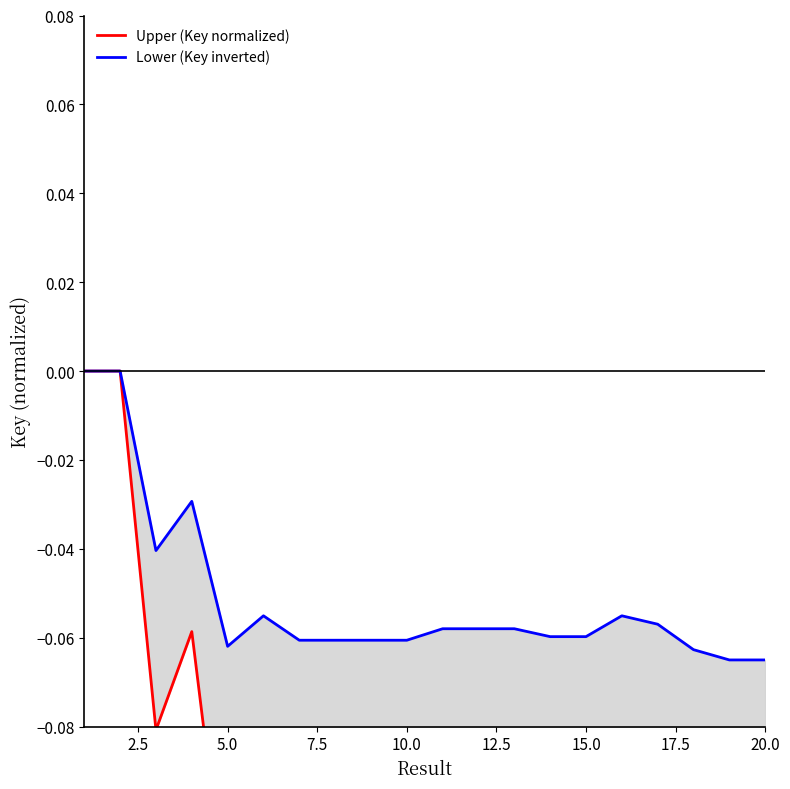

What is the difference between the Upper (Key normalized) values at 20.0 and 2.5?

0.1